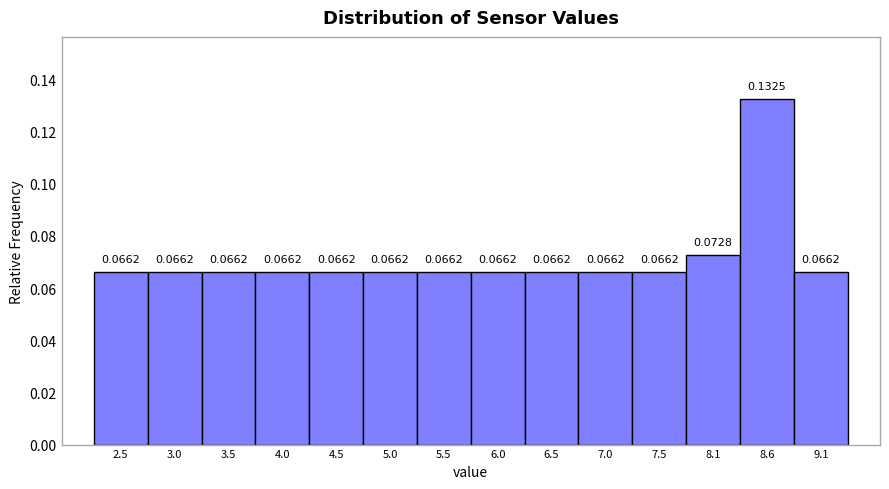

Over which range of the x-axis is the bar tallest?

8.3 to 8.8